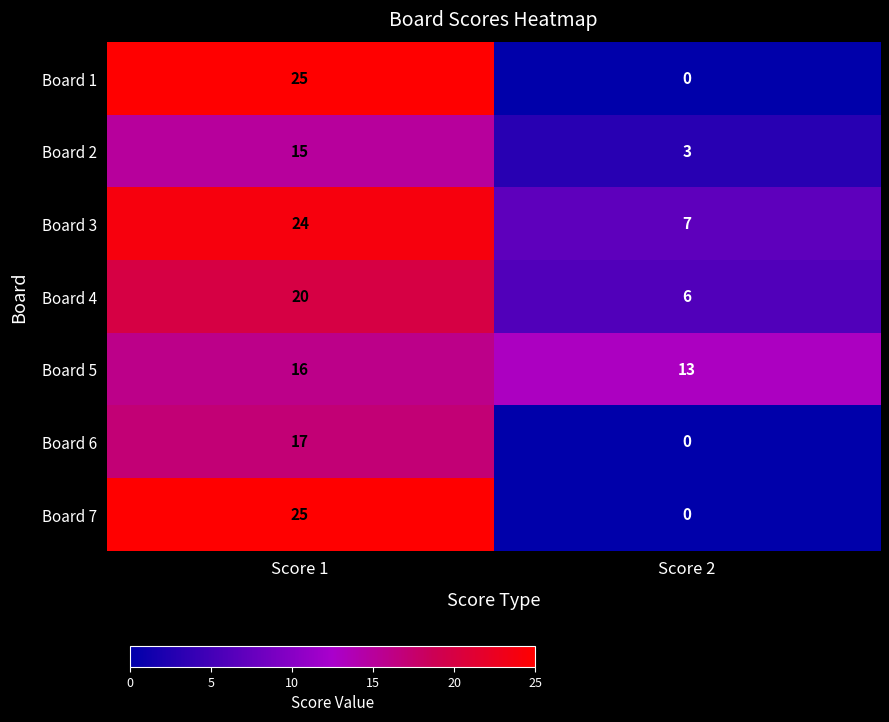

What is the difference between the maximum and minimum values in the Board 3 series?

17